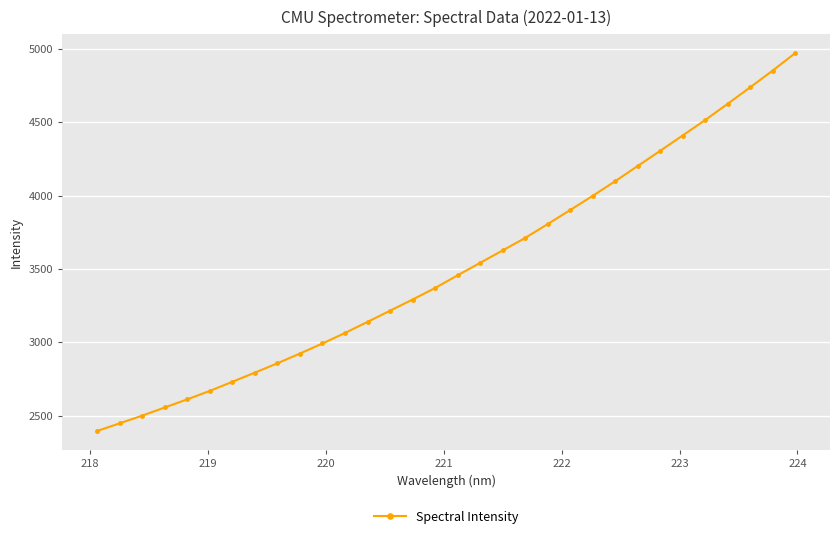

True or false: there are more than 2 points higher than both neighbors.

False